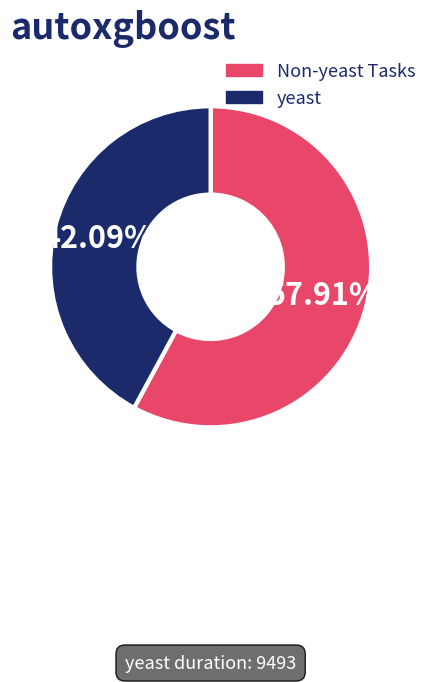

To the nearest percent, what is the difference between the largest and smallest slice percentages?

16%